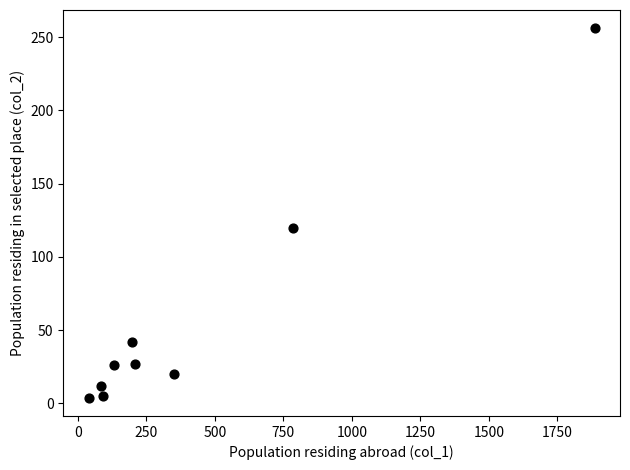

What is the range of X values (max minus min)?

1847